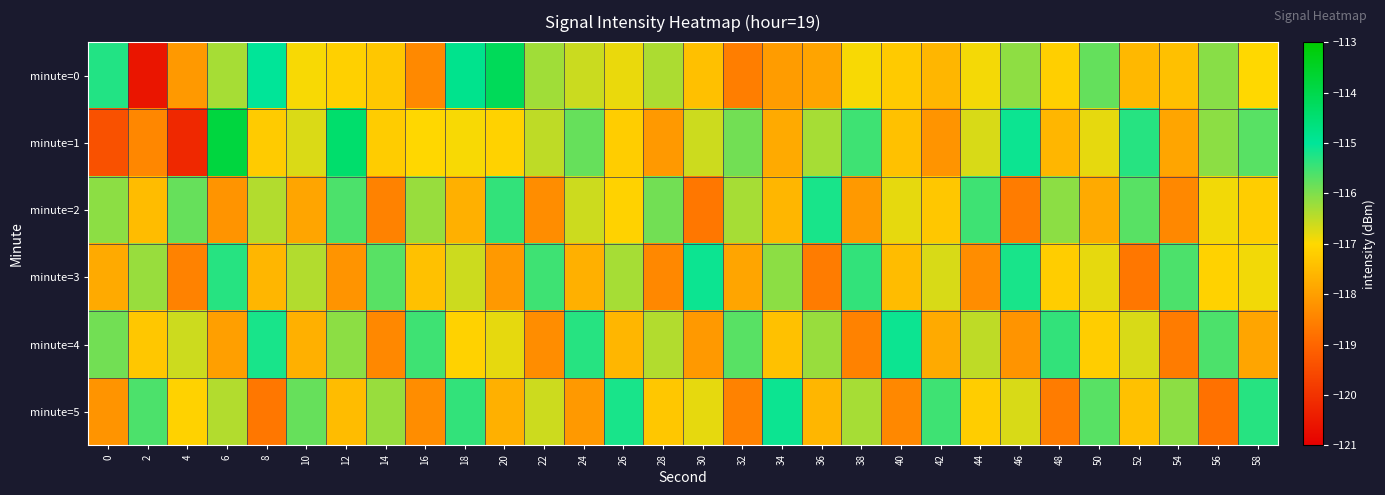

Count the number of data series in this chart.

6